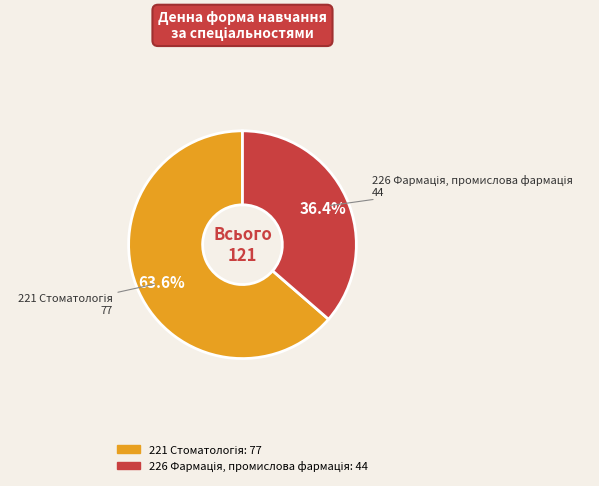

Does any single category account for the majority?

Yes